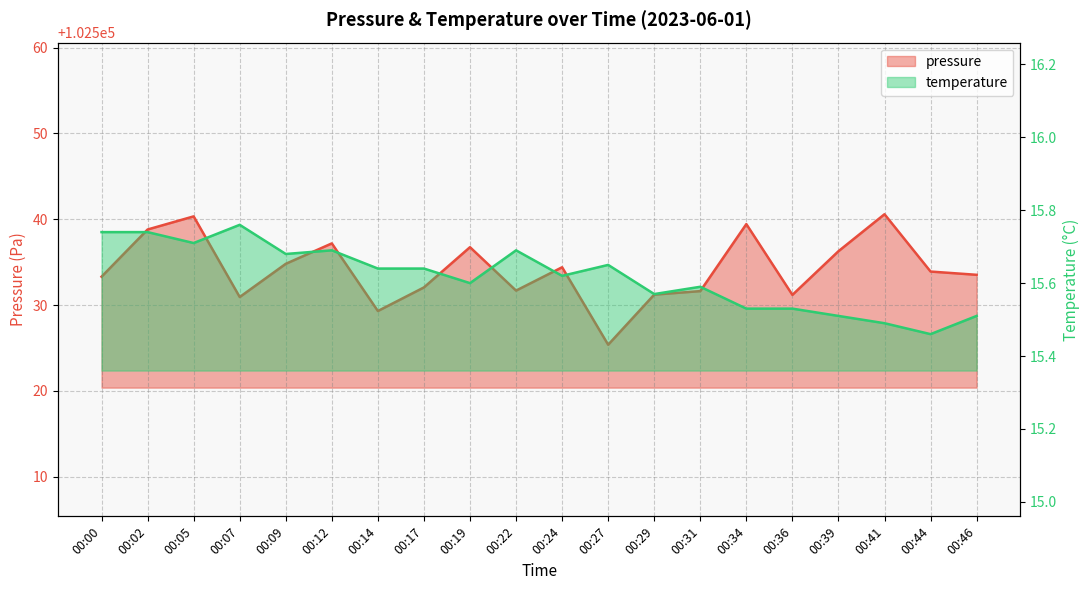

At how many categories does at least one series exceed 92685?

20